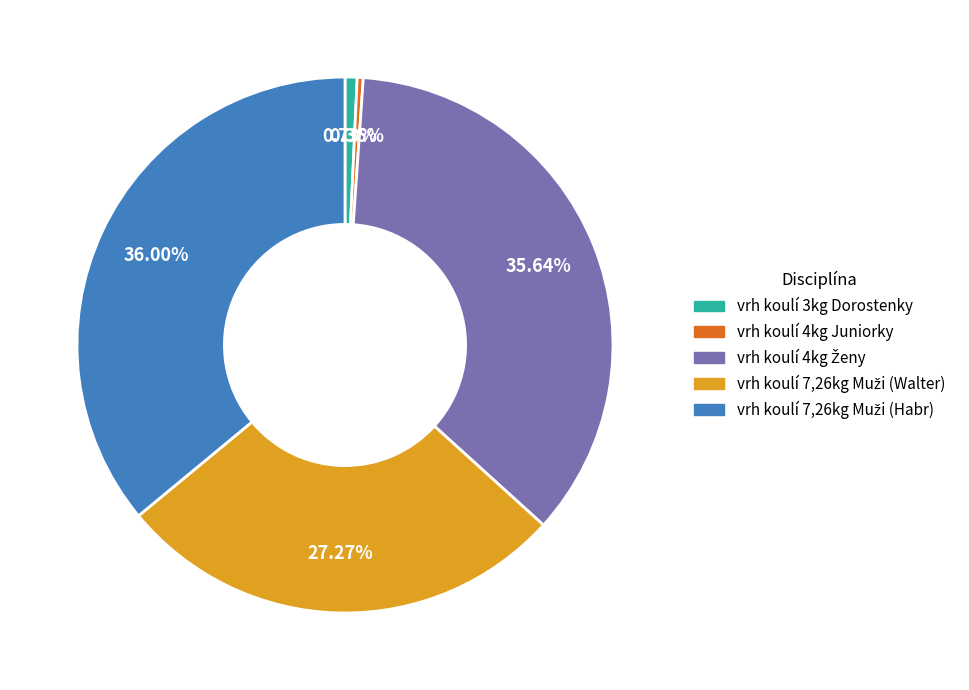

Is there any slice that represents more than half of the pie?

No